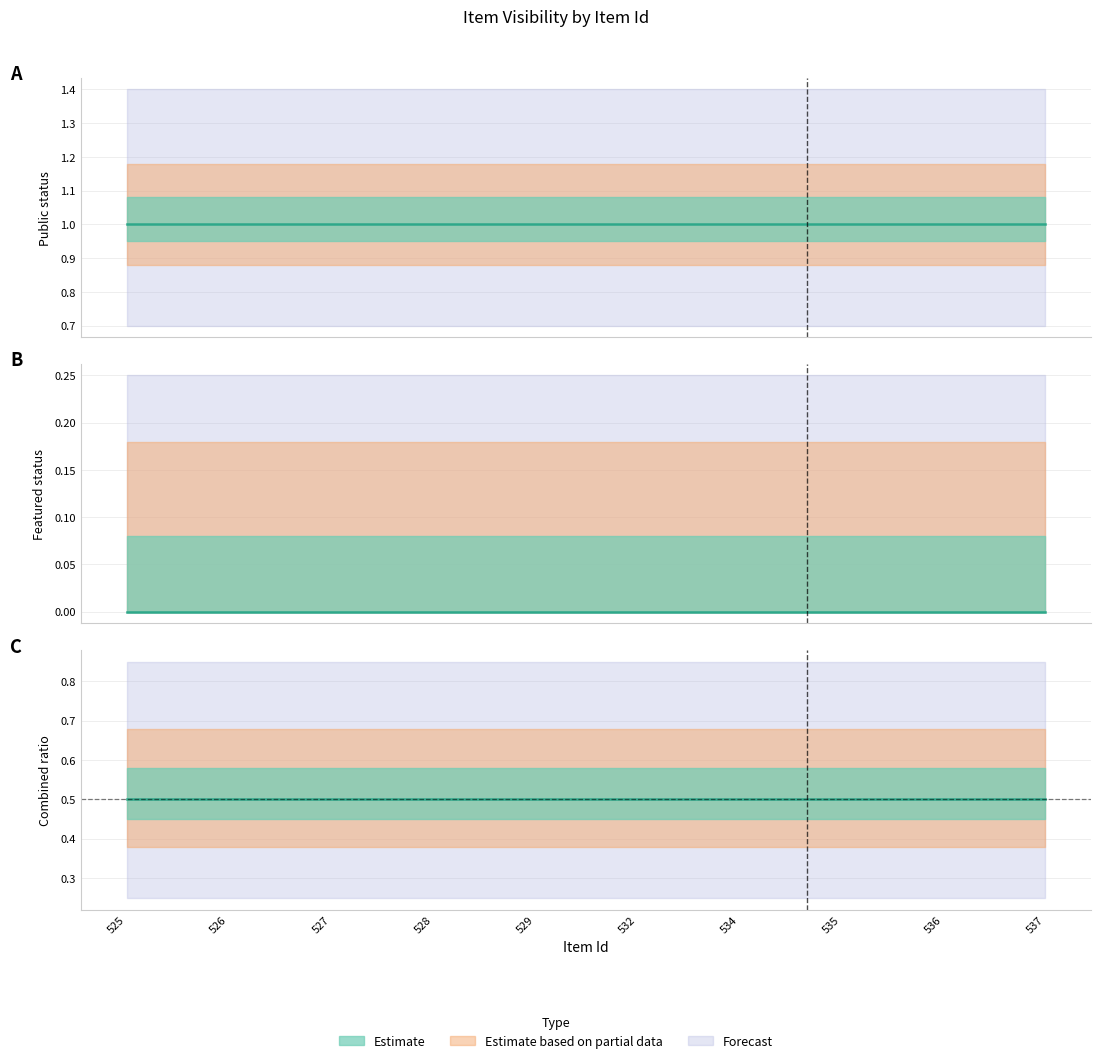

What is the difference between the highest and lowest values at 537?

1